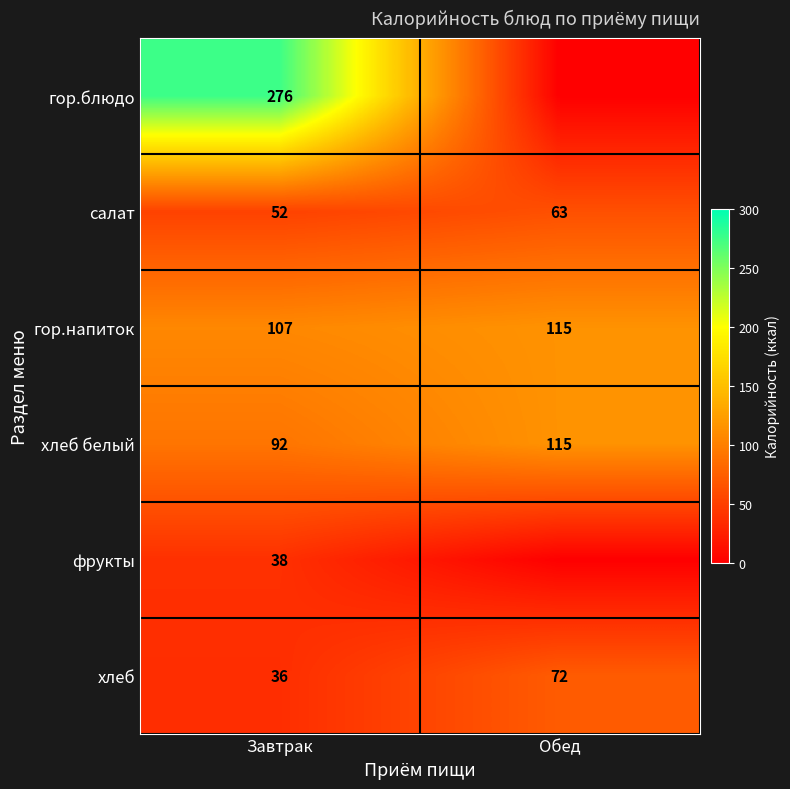

At how many categories does at least one series exceed 202?

1